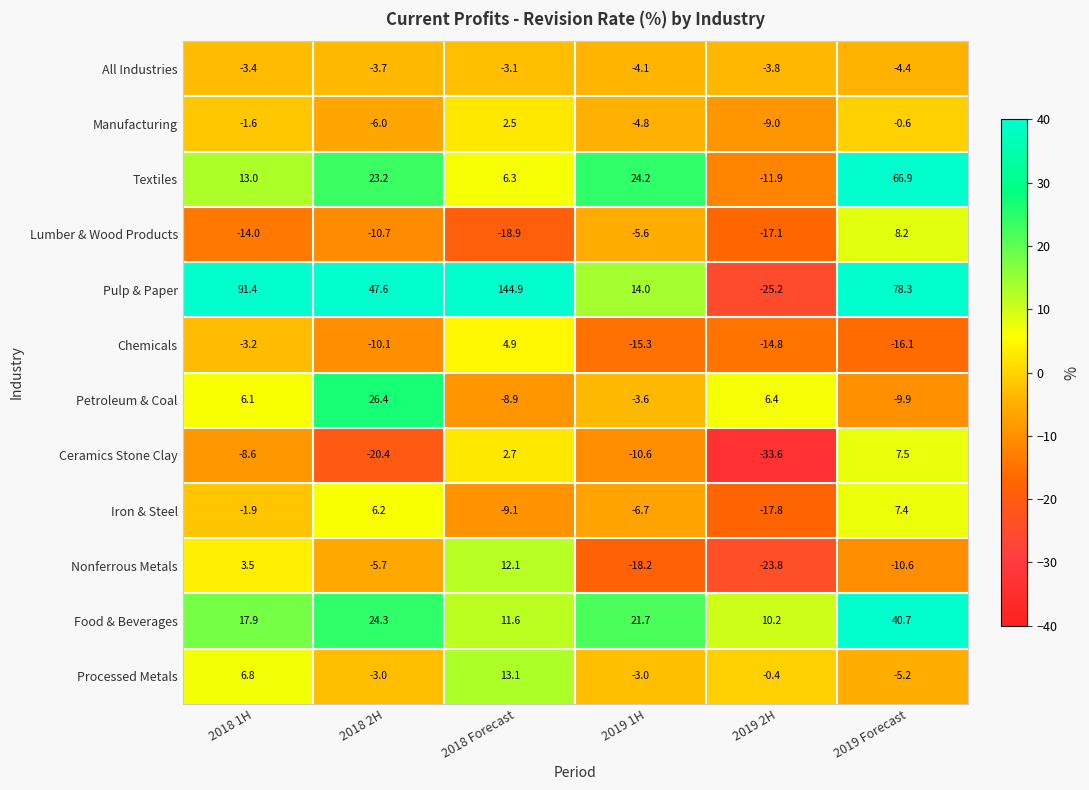

The All Industries series shows -4.1 at 2019 1H. True or false?

True